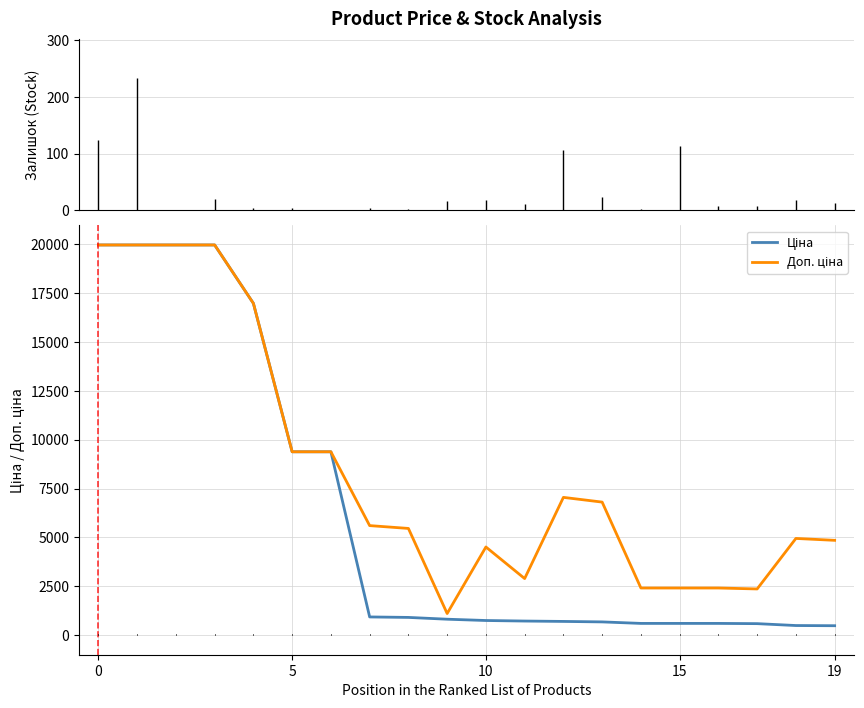

What is the difference between the maximum and minimum values in the Ціна series?

19478.8